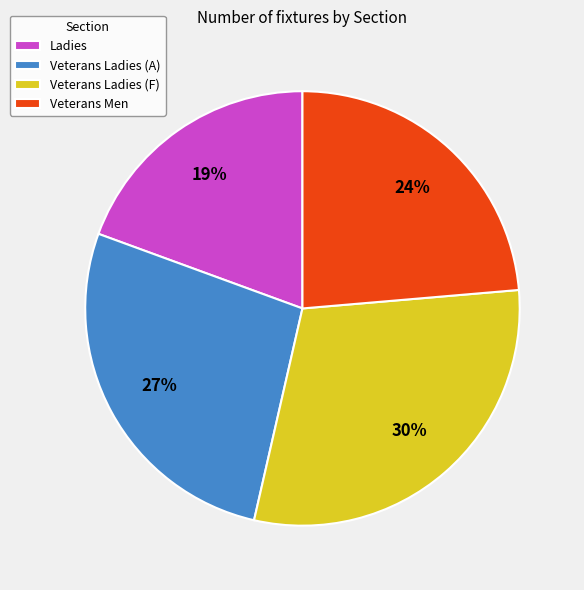

To the nearest percent, what percentage of the pie is Ladies?

19%